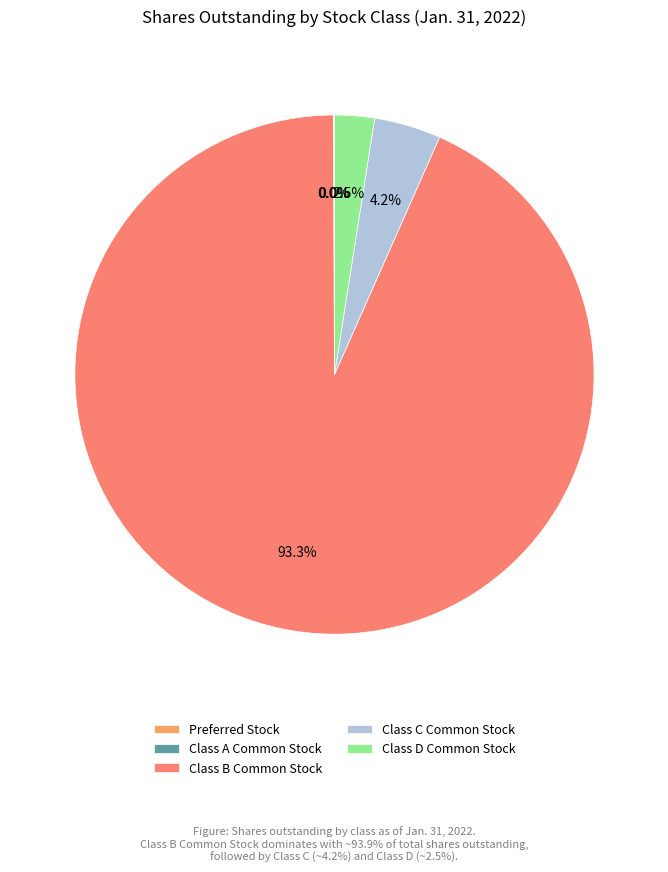

Does Class B Common Stock represent more than half of the total?

Yes